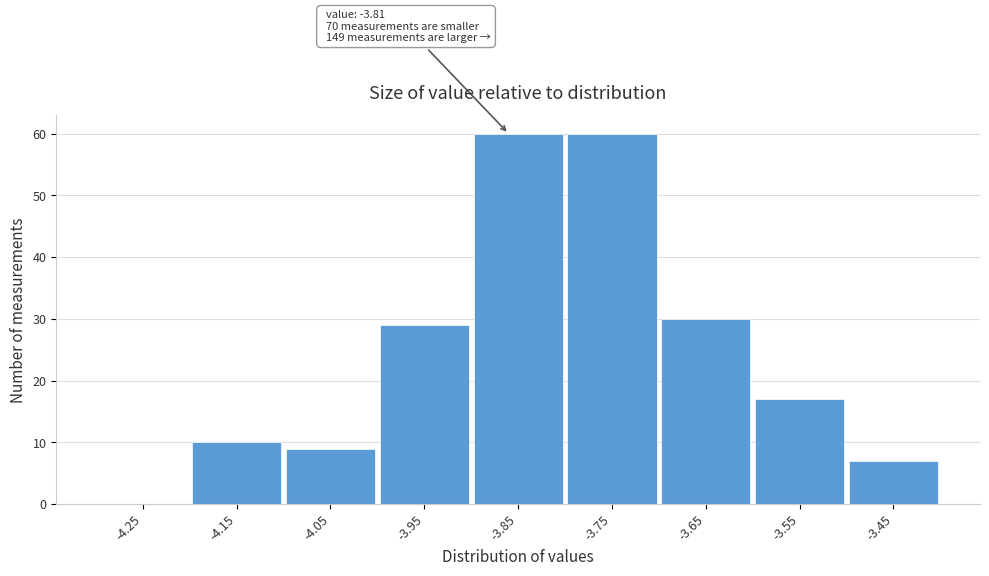

Reading left to right, extract all data points from this chart.

-4.25=0	-4.15=10	-4.05=9	-3.95=29	-3.85=60	-3.75=60	-3.65=30	-3.55=17	-3.45=7